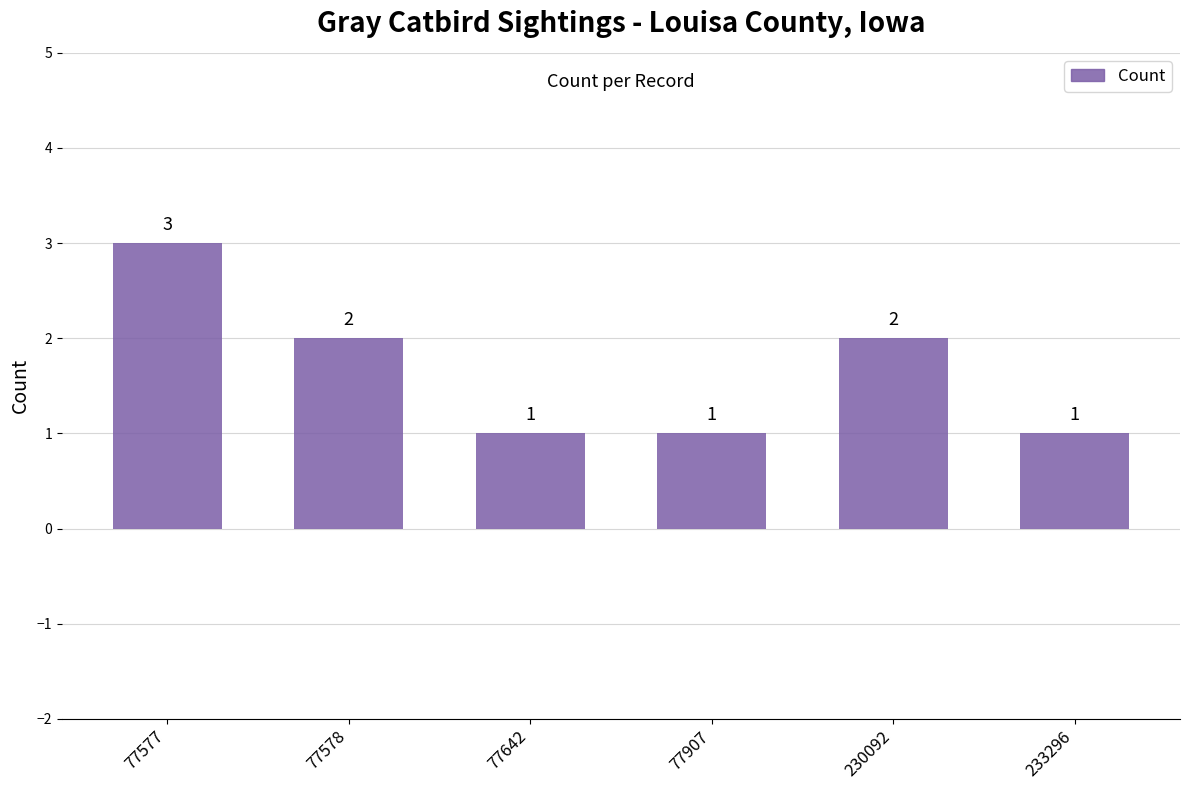

Where does the data first go above 2?

77577